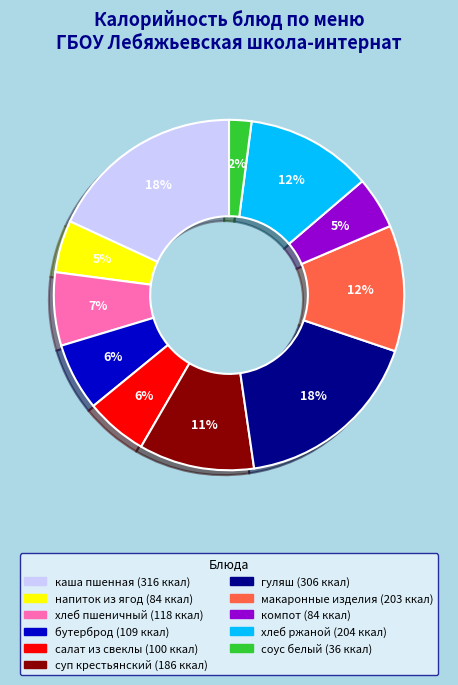

Does any single category account for the majority?

No